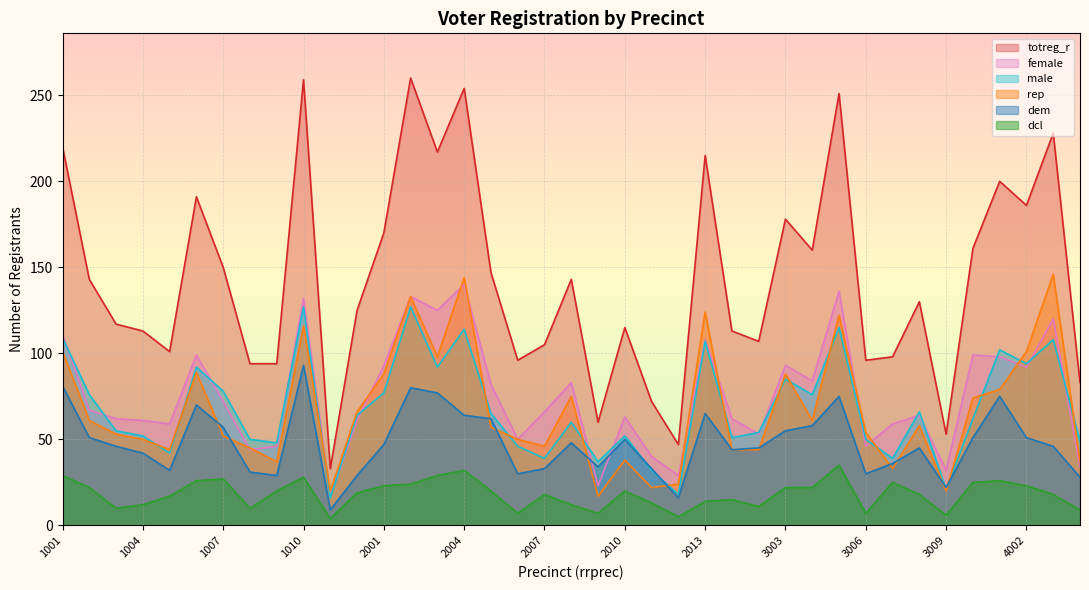

At which category is the sum across all series the highest?

2002